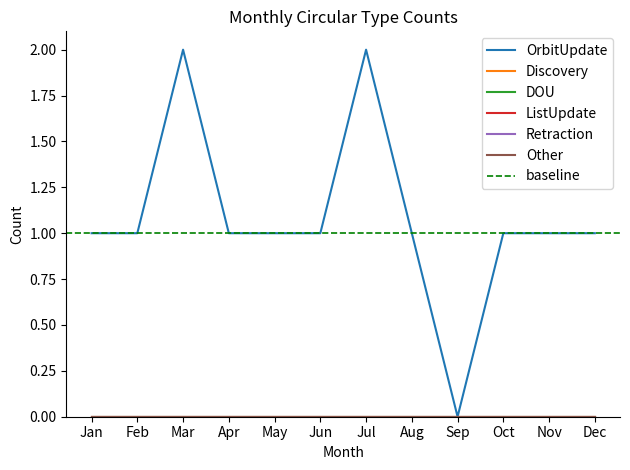

Which series has the largest range (max minus min)?

OrbitUpdate